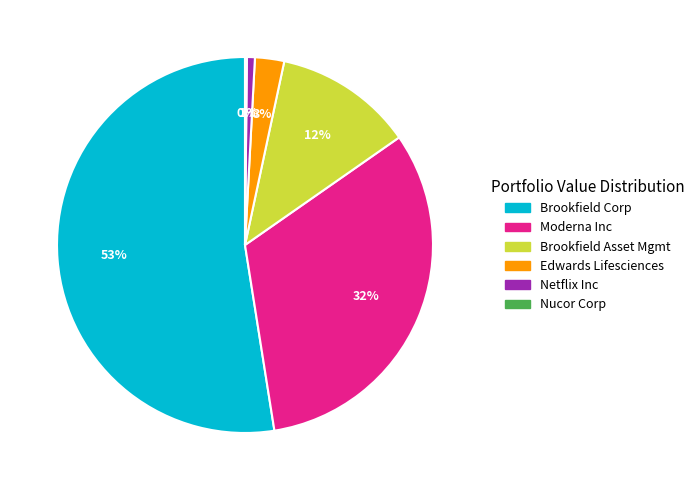

Is there any slice that represents more than half of the pie?

Yes